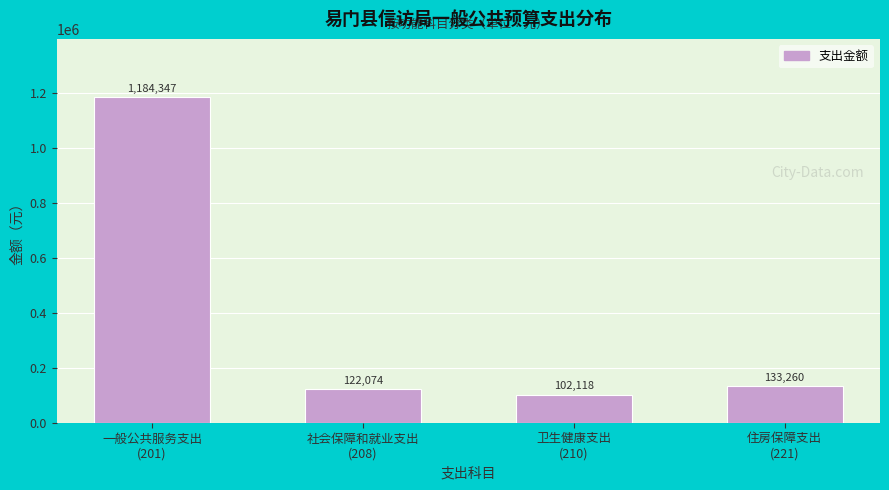

What is the smallest value displayed?

102117.8